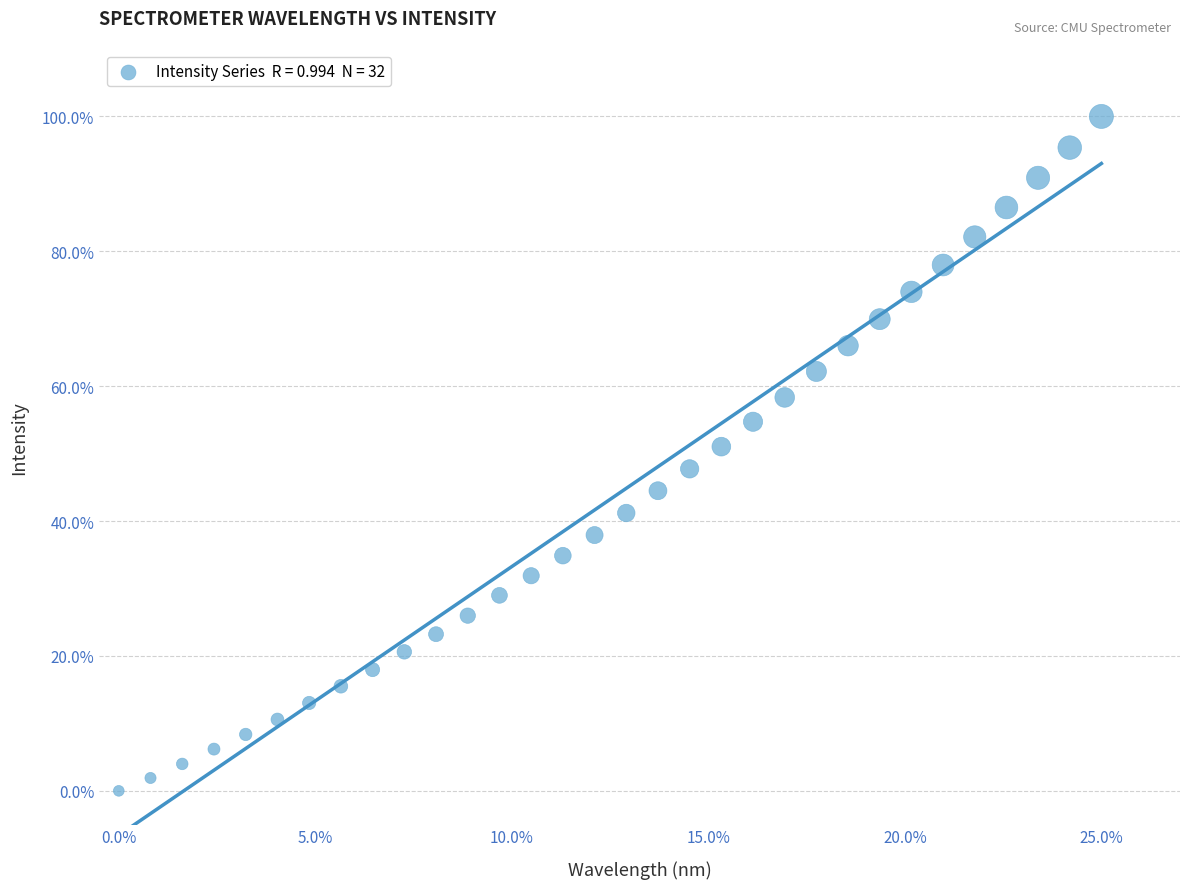

What is the range of Y values (max minus min)?

100.0